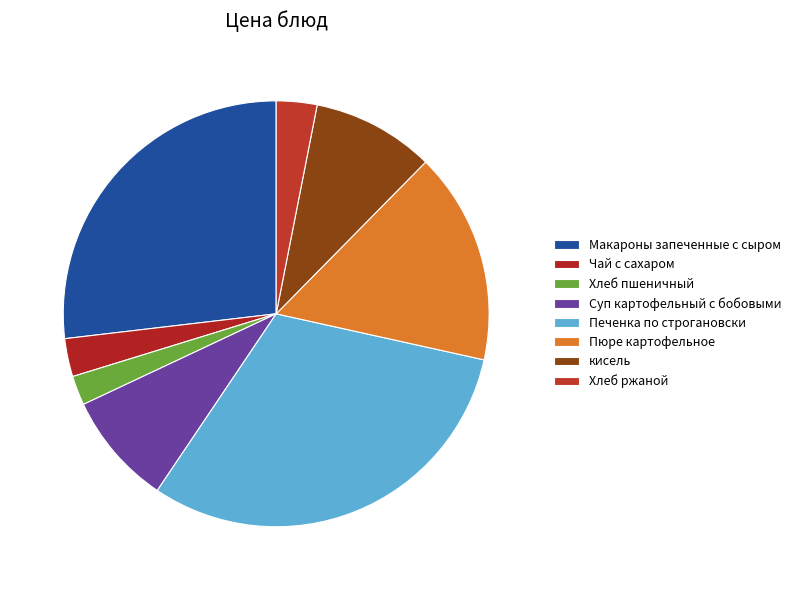

What is the ratio of the value at Пюре картофельное to the value at Хлеб пшеничный?

7.2